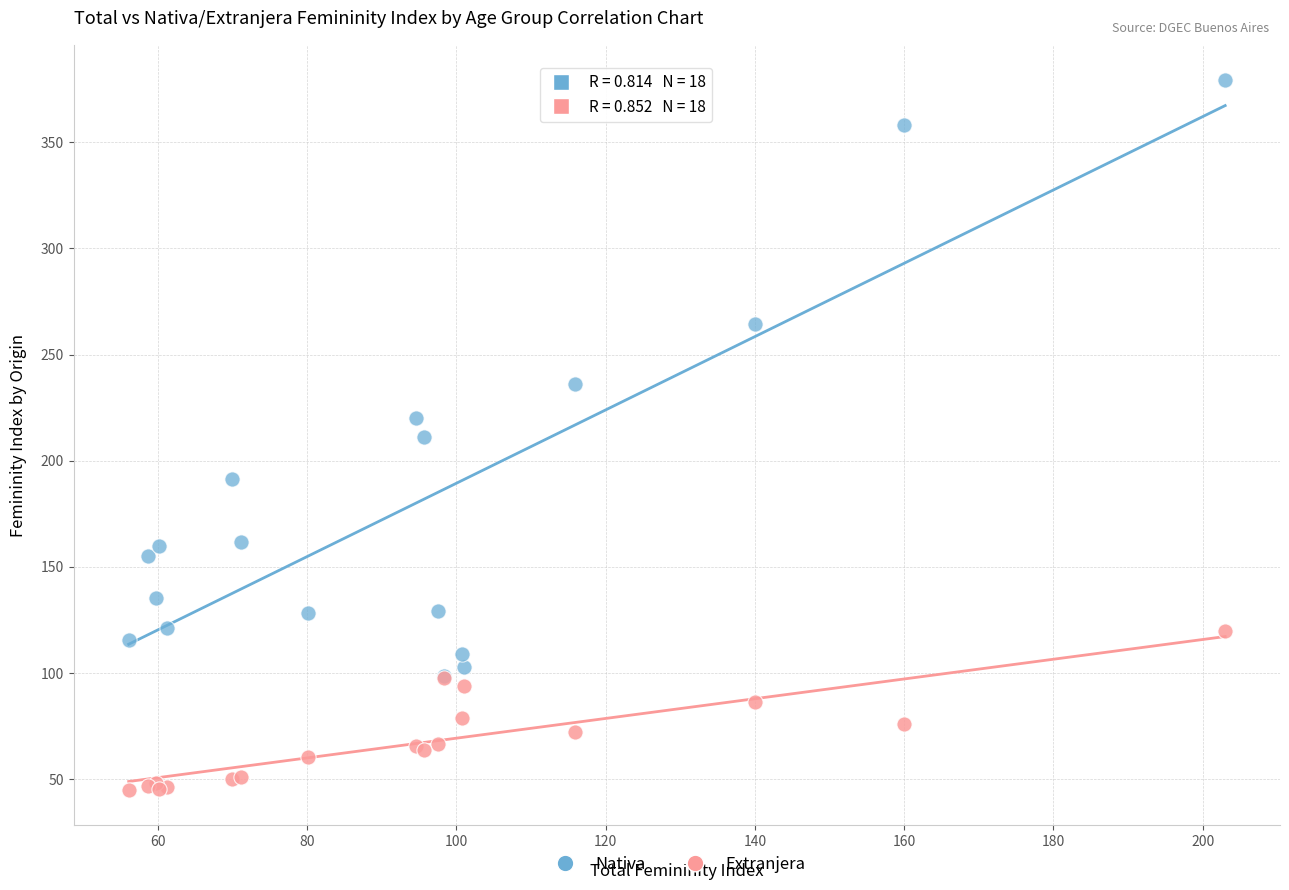

What are all the series names shown in the legend?

Nativa, Extranjera